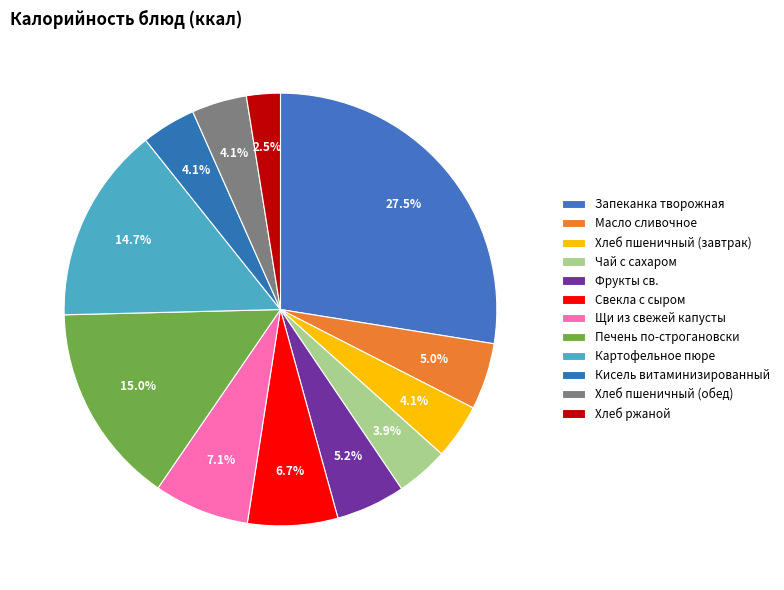

What is the ratio of the value at Свекла с сыром to the value at Щи из свежей капусты?

0.9